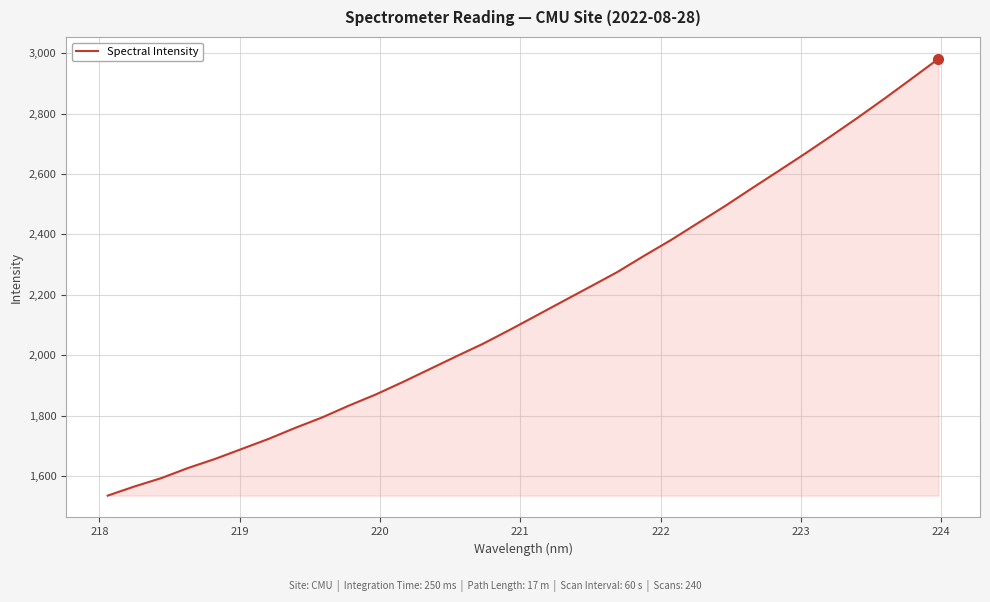

What is the minimum value shown in the chart?

1535.2